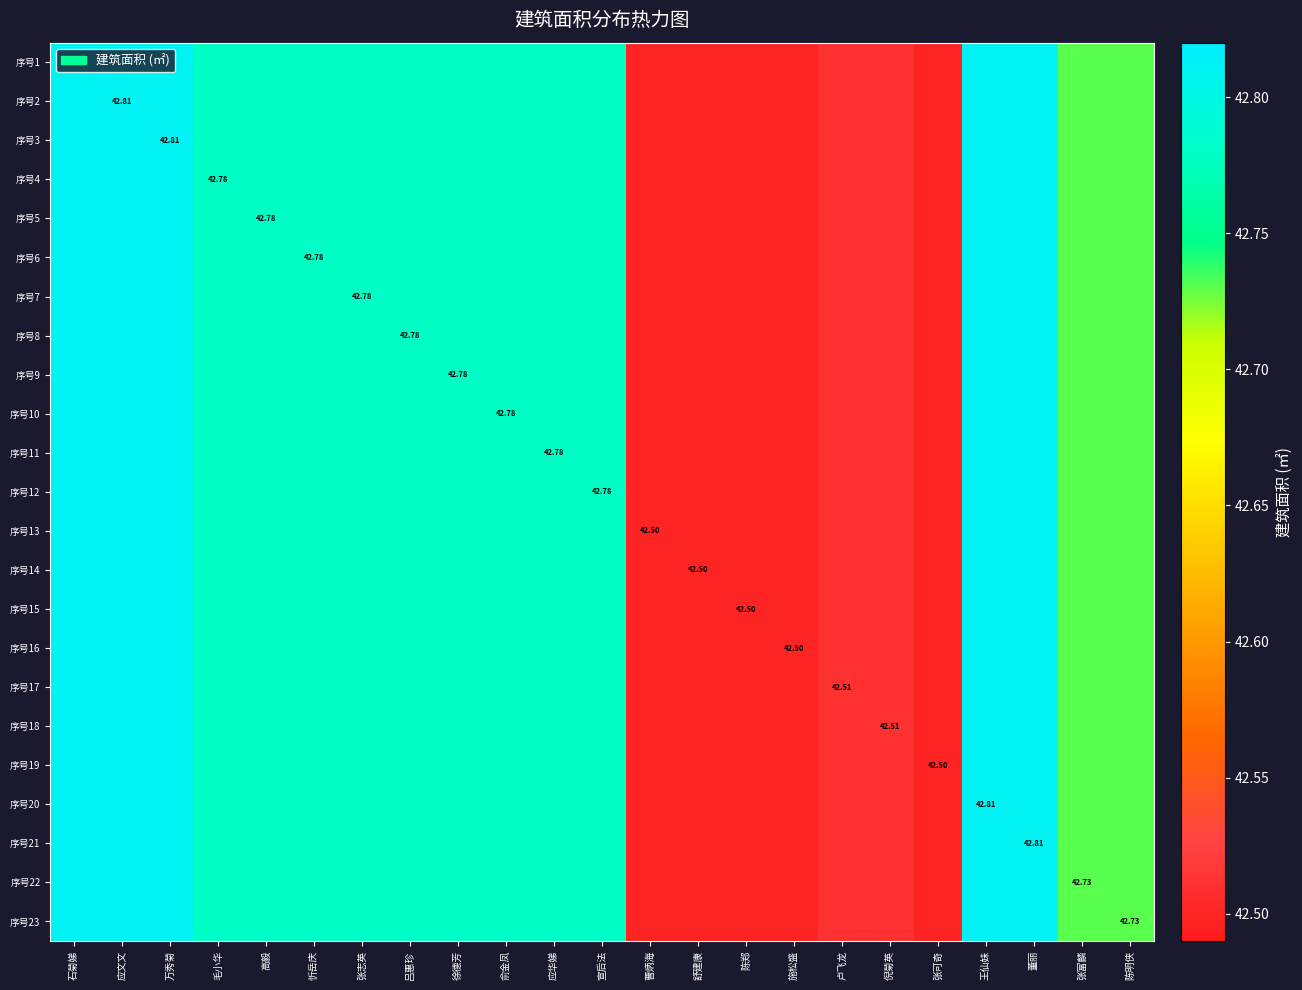

What is the average value of the 序号19 series?

42.7